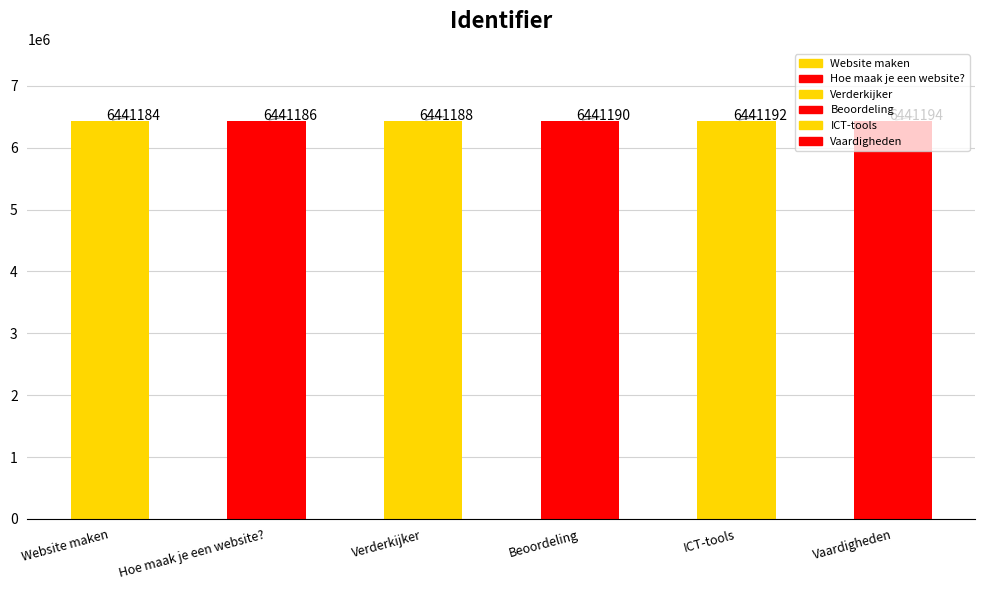

Read the value at Vaardigheden, to the nearest 10.

6441190